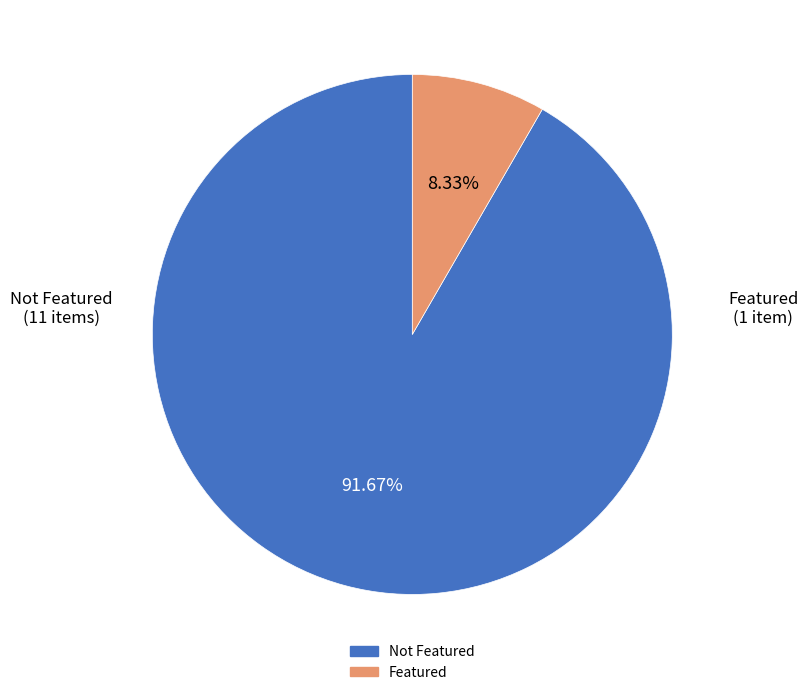

Is there any slice that represents more than half of the pie?

Yes